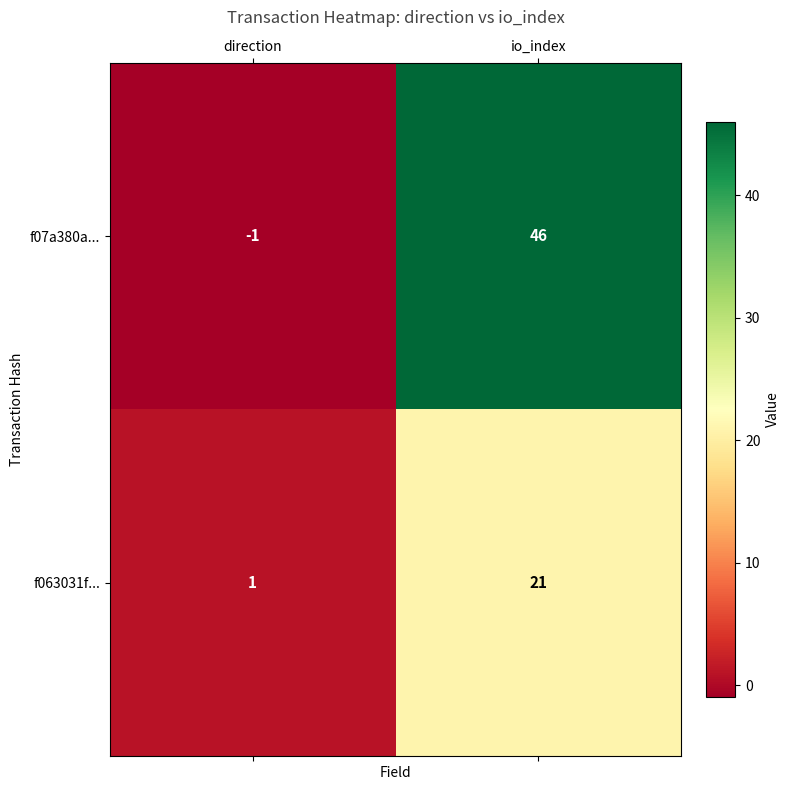

What is the difference between the highest and lowest values at io_index?

25